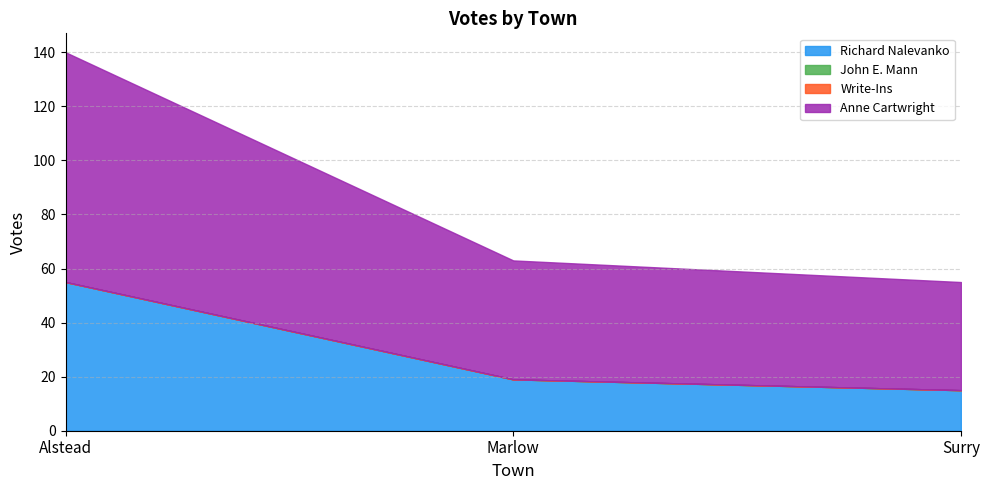

At which label does John E. Mann reach its peak?

Alstead